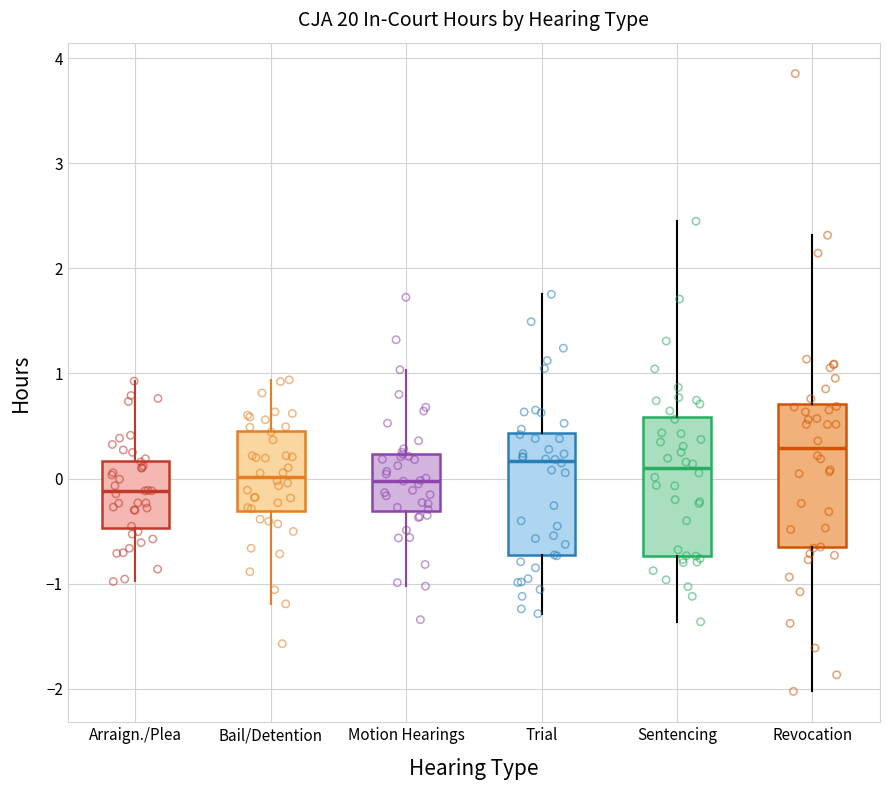

Where is the upper edge of the box for Bail/Detention on the y-axis? The values are not printed on the chart, so give them approximately, as read against the axis.

0.5